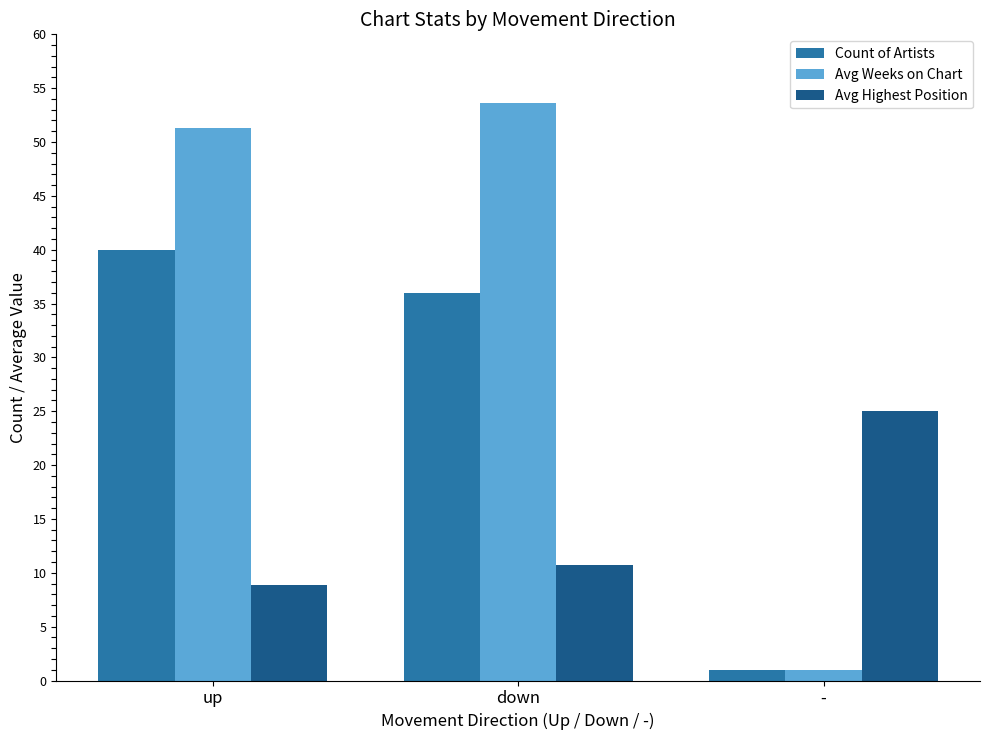

What is the difference between the maximum and minimum values in the Avg Highest Position series?

16.2